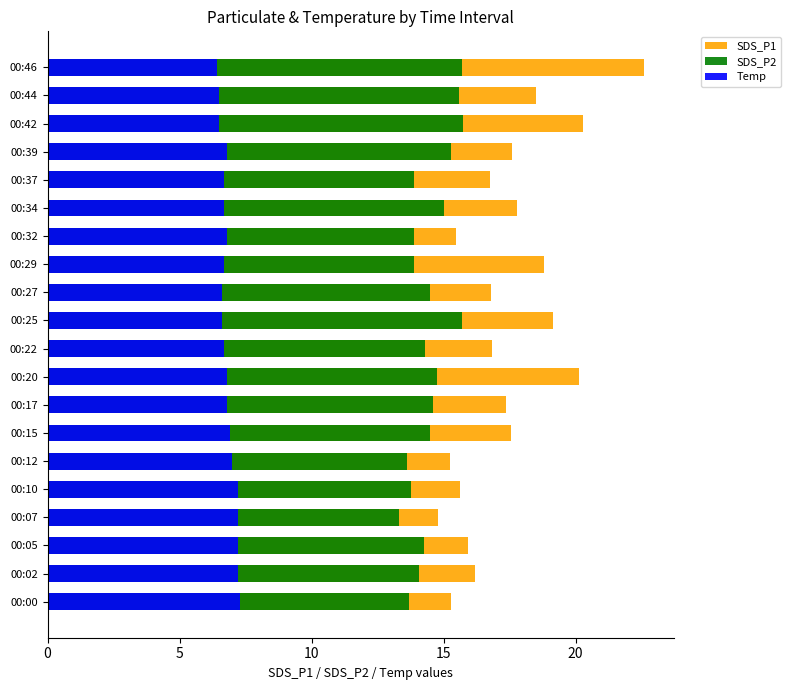

Reading left to right, transcribe all the data shown in this chart.

SDS_P1: 15.3	16.2	15.9	14.8	15.6	15.2	17.6	17.4	20.1	16.8	19.1	16.8	18.8	15.5	17.8	16.8	17.6	20.3	18.5	22.6
SDS_P2: 13.7	14.1	14.3	13.3	13.8	13.6	14.5	14.6	14.8	14.3	15.7	14.5	13.9	13.9	15.0	13.9	15.3	15.7	15.6	15.7
Temp: 7.3	7.2	7.2	7.2	7.2	7.0	6.9	6.8	6.8	6.7	6.6	6.6	6.7	6.8	6.7	6.7	6.8	6.5	6.5	6.4